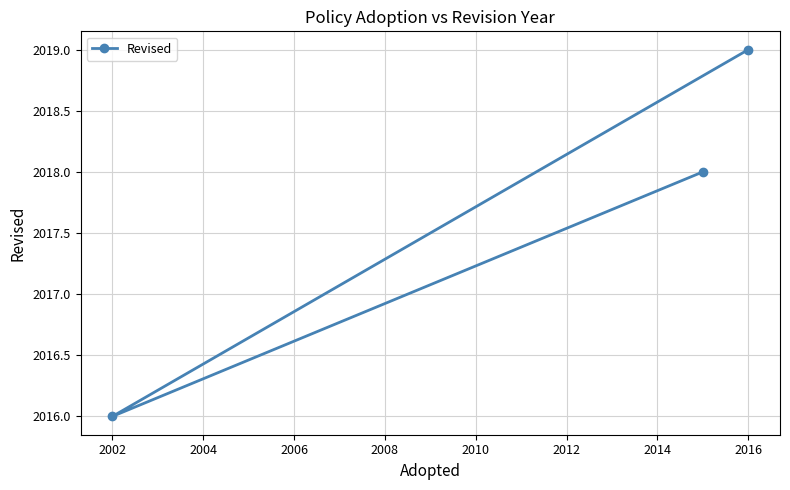

What is the ratio of the value at 2016 to the value at 2002?

1.0